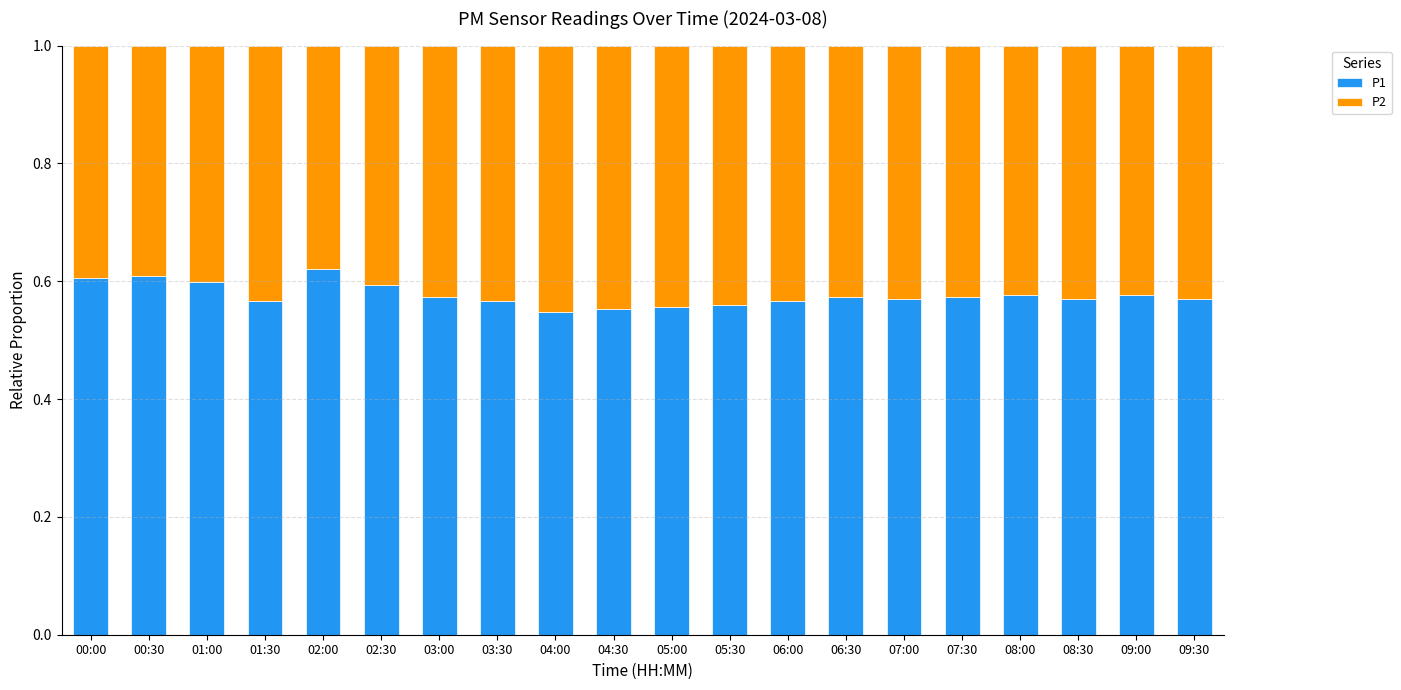

The value of P1 at 03:00 is 0.6. True or false?

True